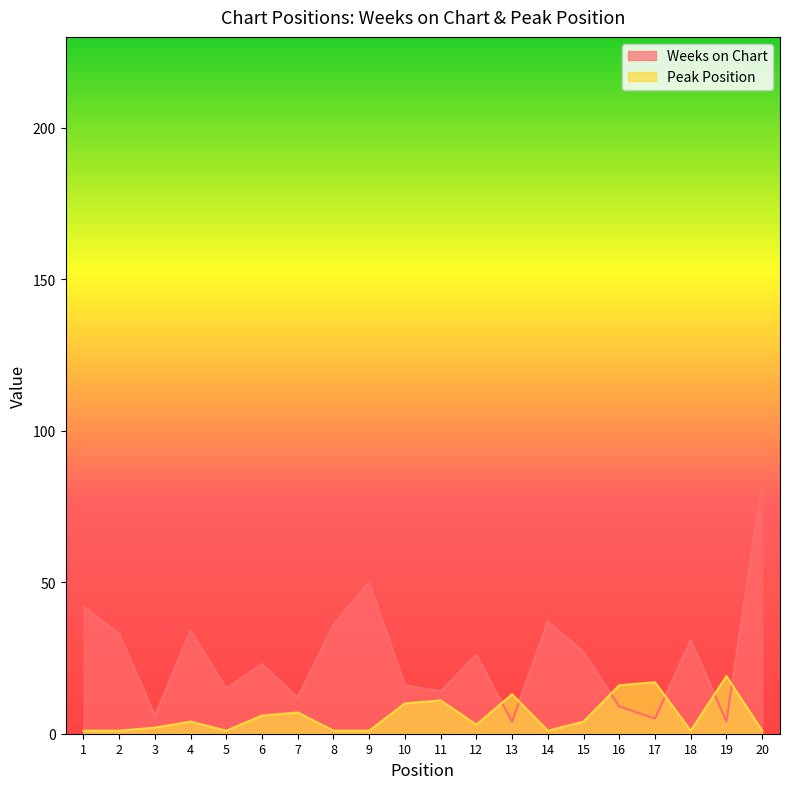

At which category does the chart reach its peak across all series?

20